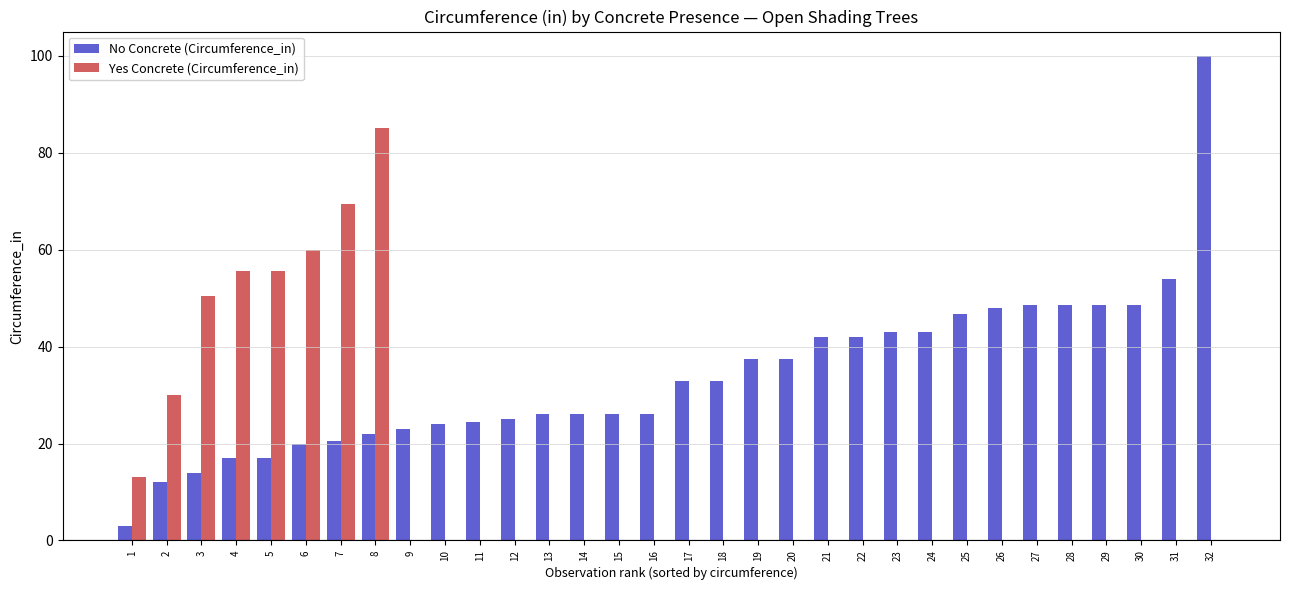

How many data points does each series have?

32